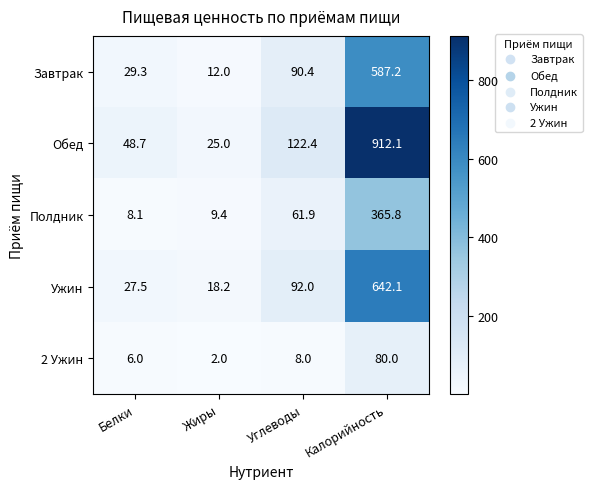

Which series has the largest total across all categories?

Обед